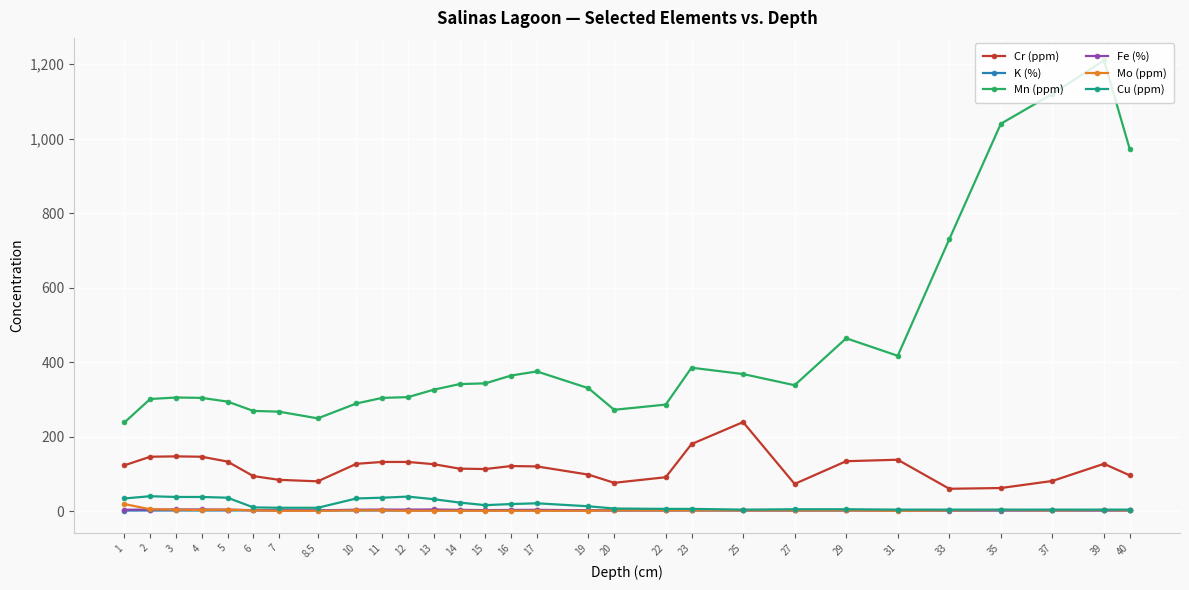

What is the label of the 12th point from the right?

20